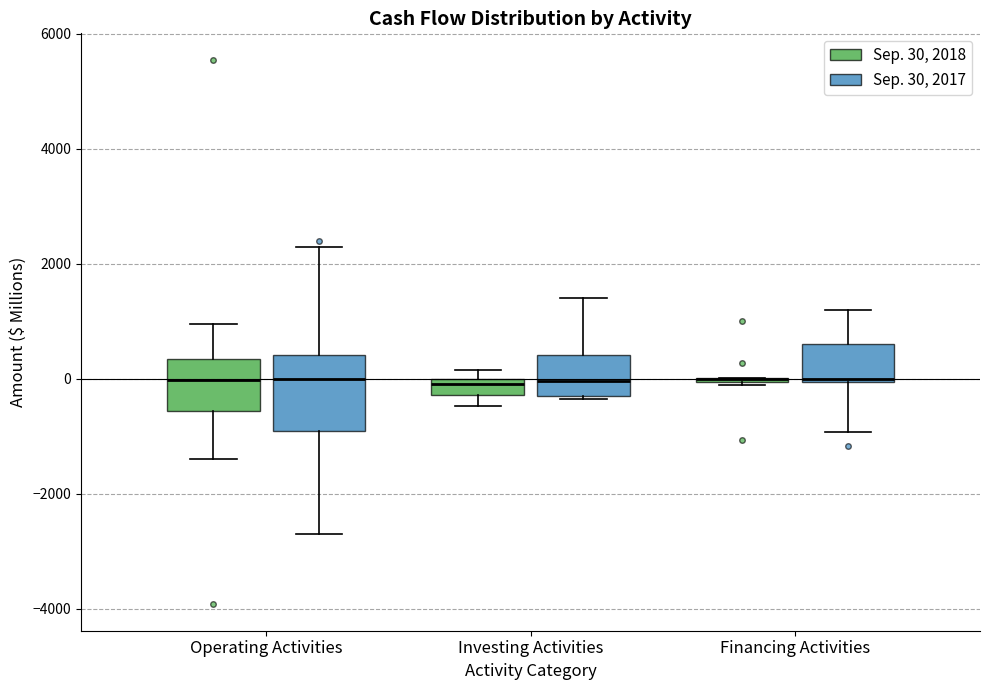

Comparing the boxes themselves (not the whiskers), which one is the tallest?

Operating Activities (Sep. 30, 2017)